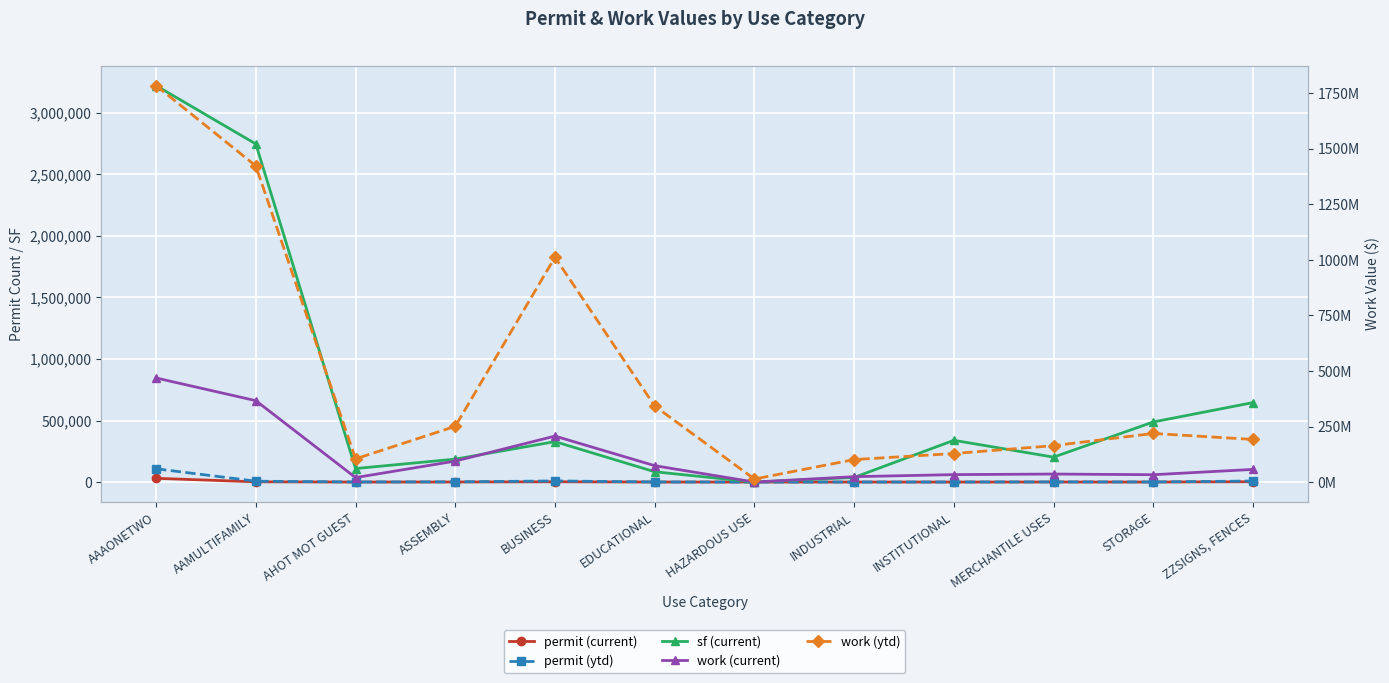

How many categories are shown in the chart?

12